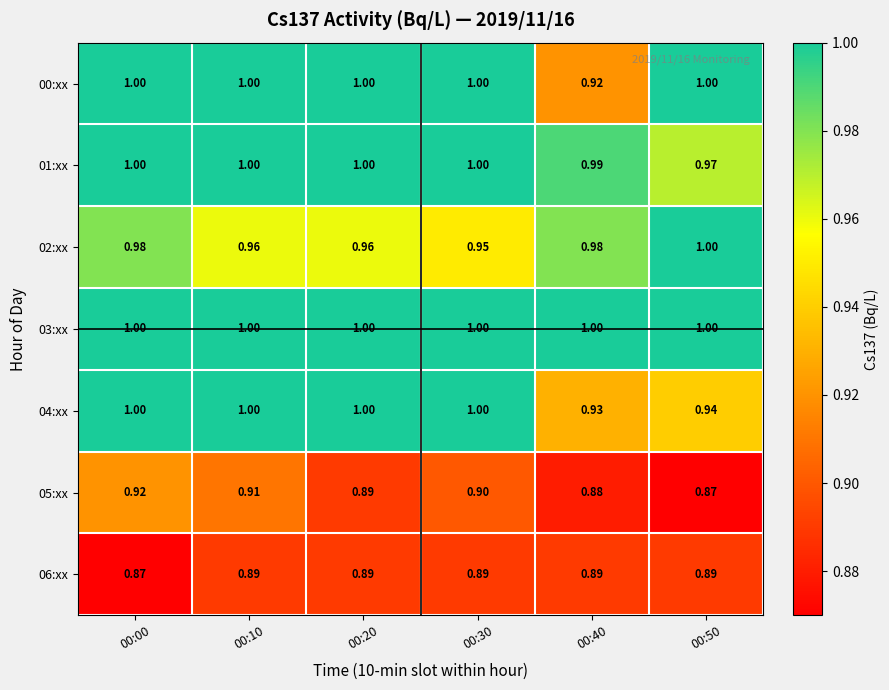

Is the value of 03:xx at 00:40 greater than the value of 06:xx at 00:20?

Yes